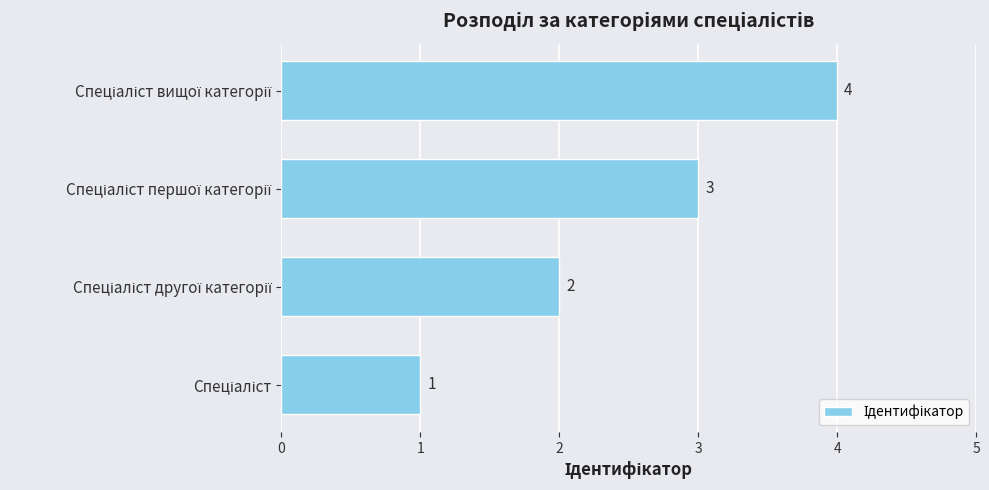

How many values are between 2 and 4?

3